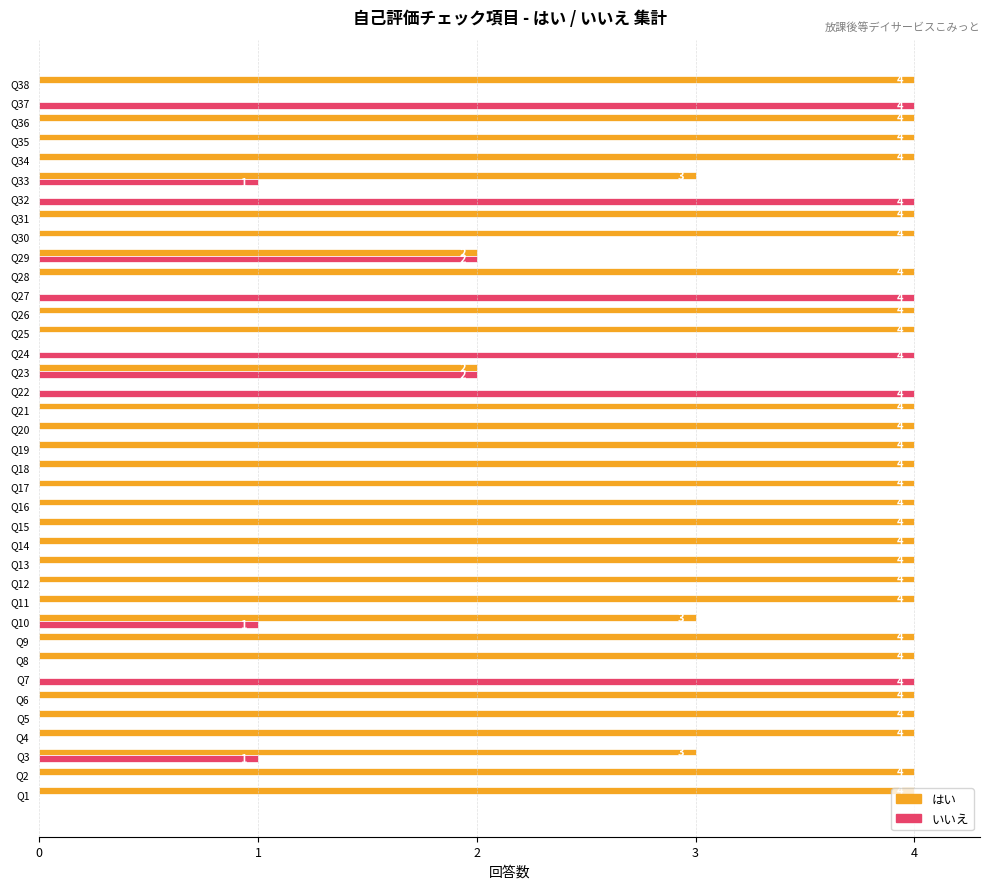

What are all the series names shown in the legend?

はい, いいえ